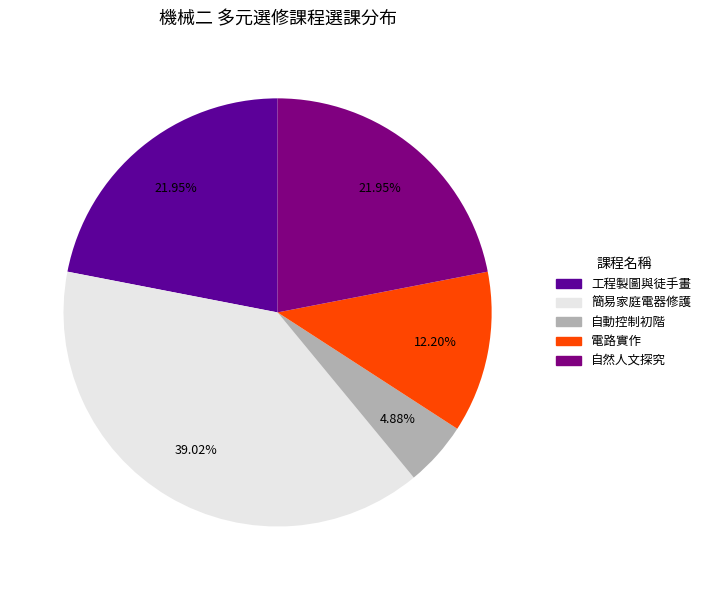

Does 自然人文探究 account for over 50% of the chart?

No